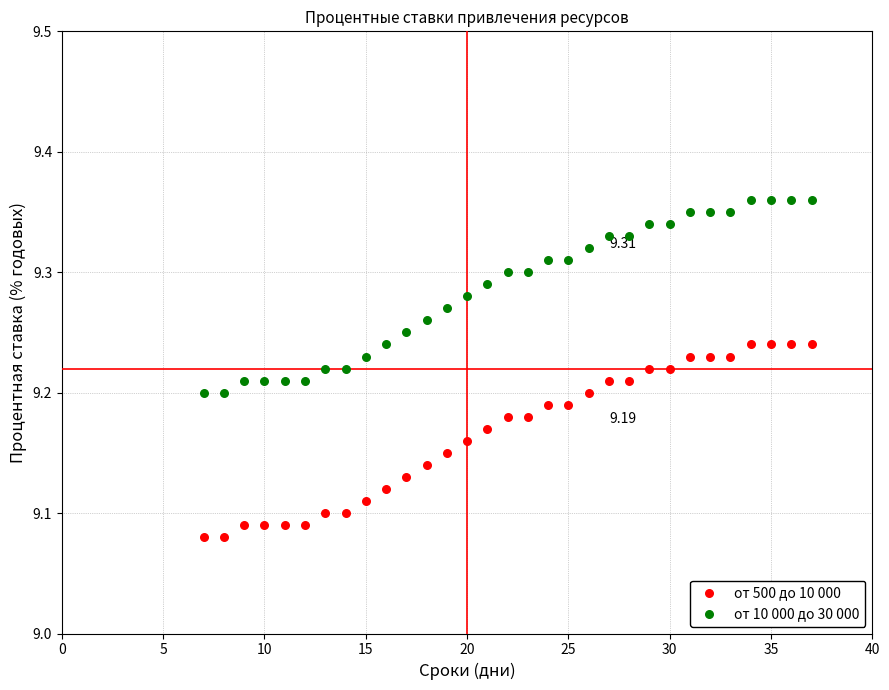

What is the X range (max minus min) for the scatter plot?

30.0